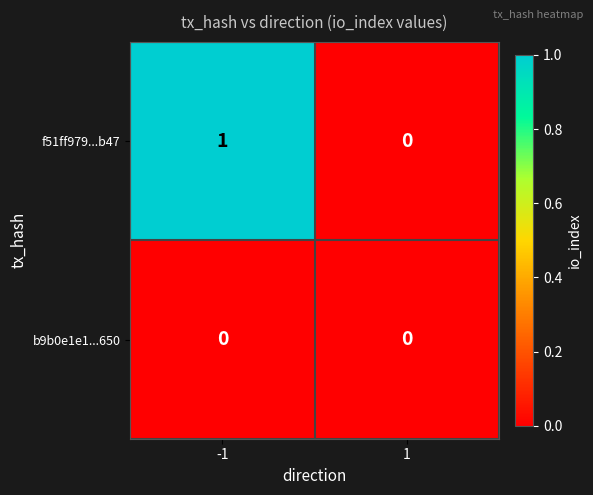

The value of b9b0e1e1...650 at 1 is 0. True or false?

True